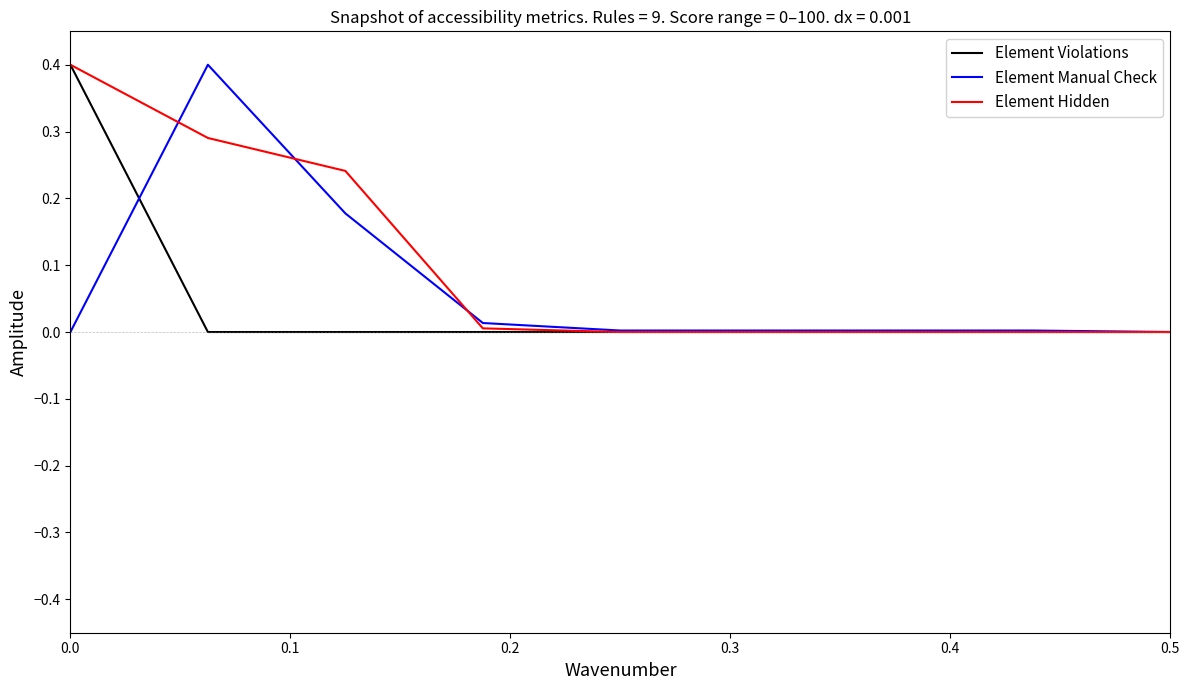

Which series has the largest total across all categories?

Element Hidden